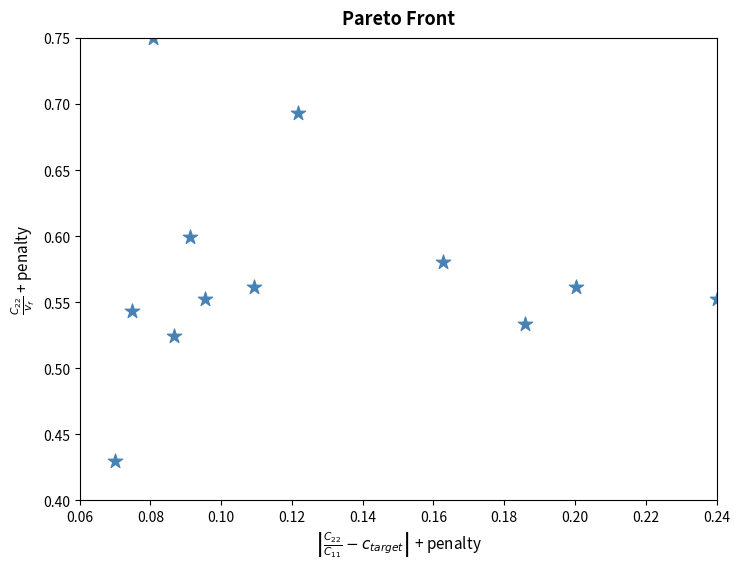

How many data points are displayed?

12